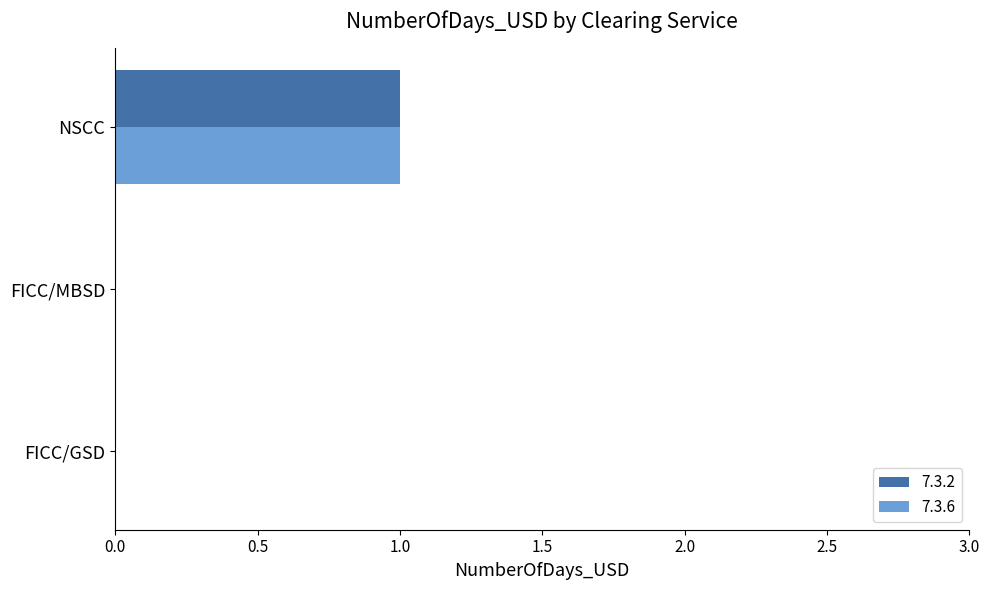

What are all the series names shown in the legend?

7.3.2, 7.3.6